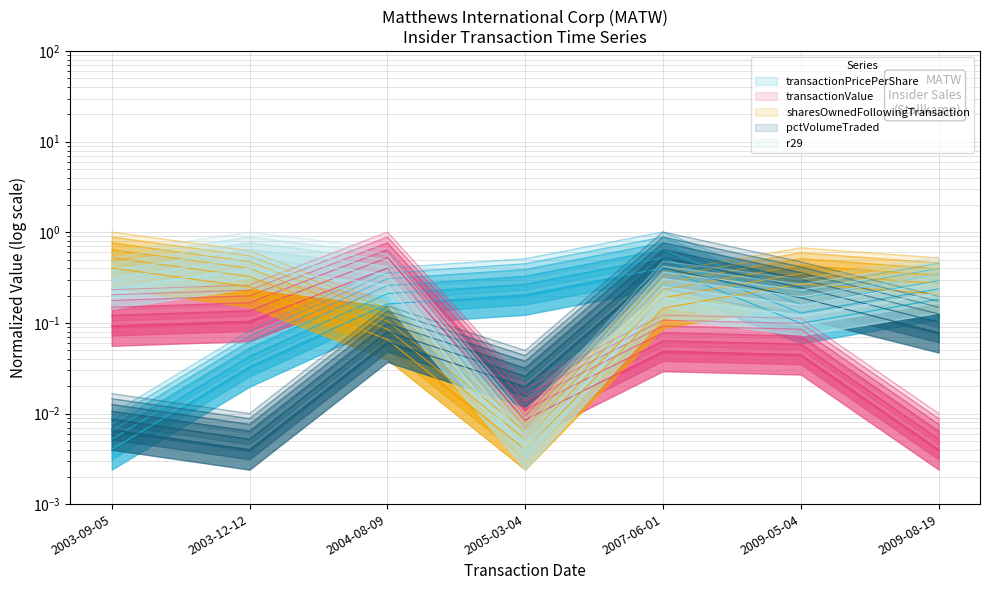

Does the chart have visible grid lines?

Yes